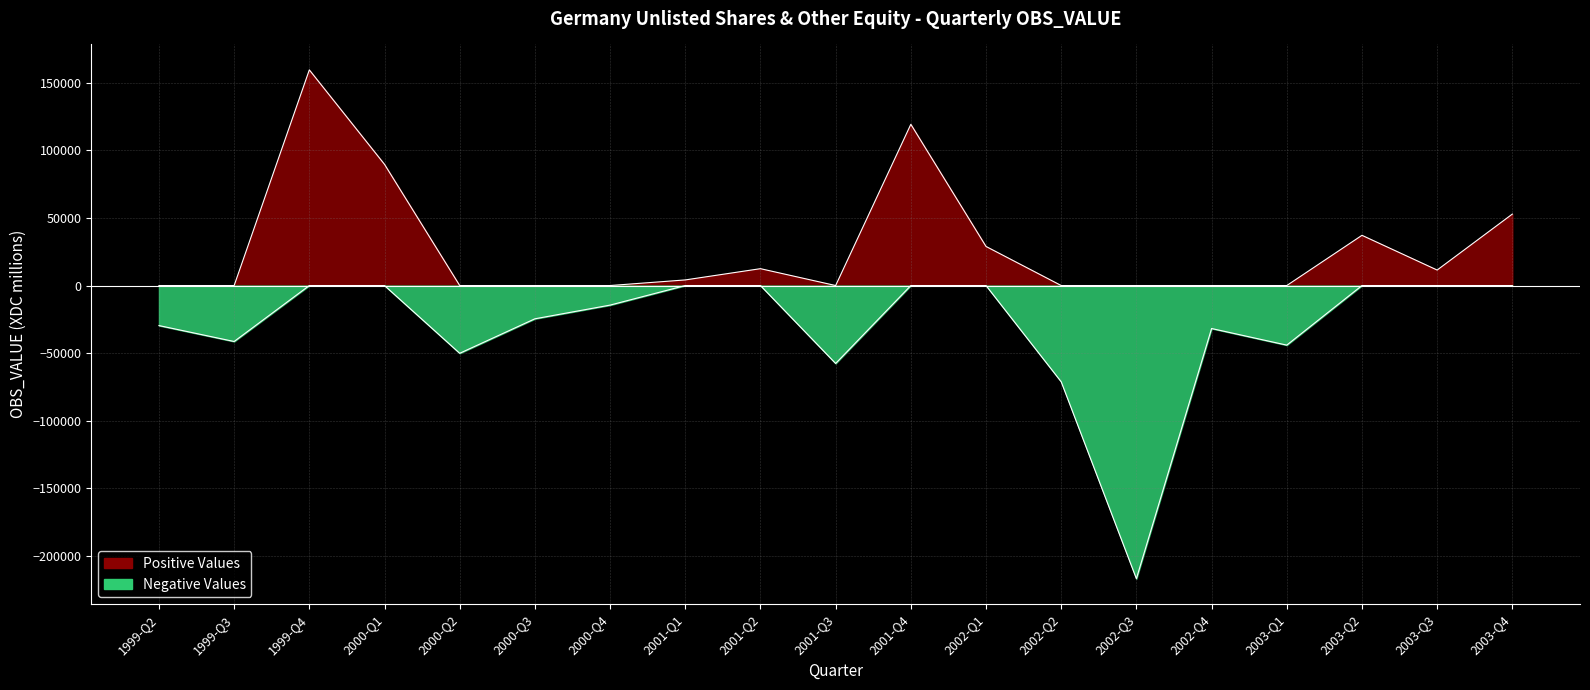

List the series in order of their peak value, lowest first.

Negative, Positive